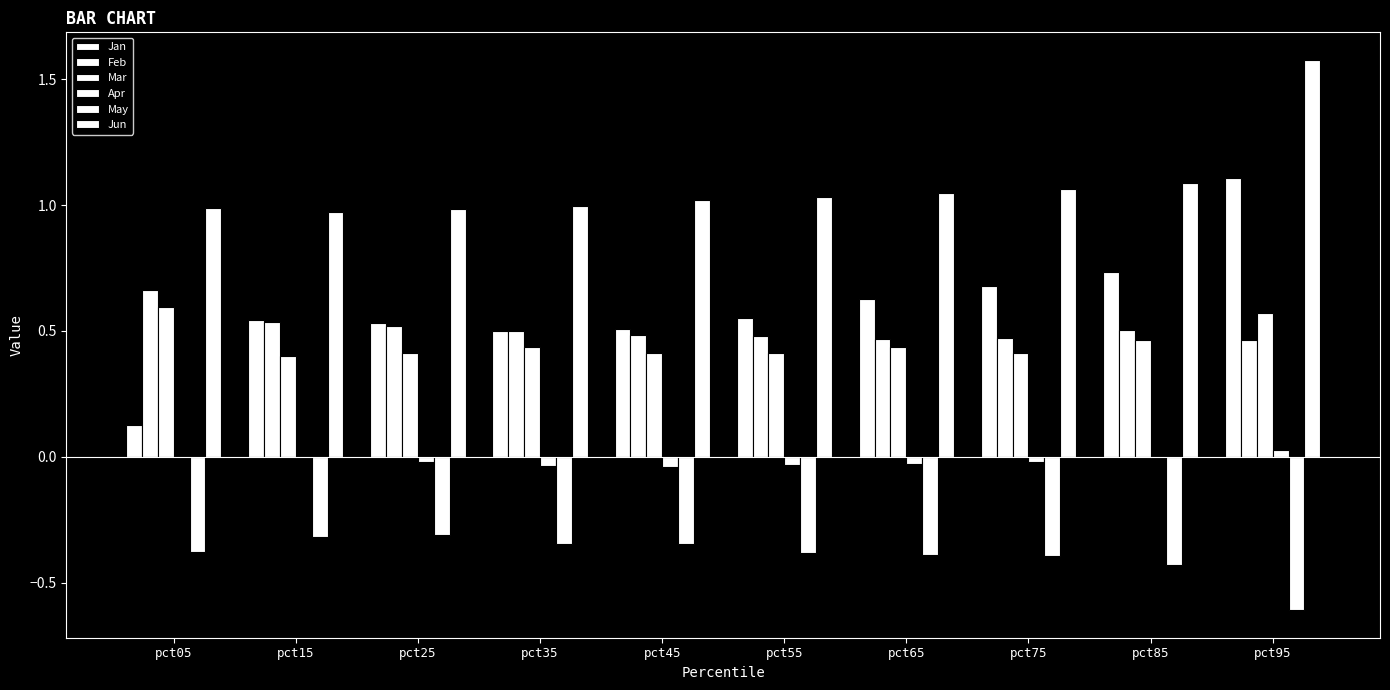

The value of Feb at pct45 is 0.8. True or false?

False